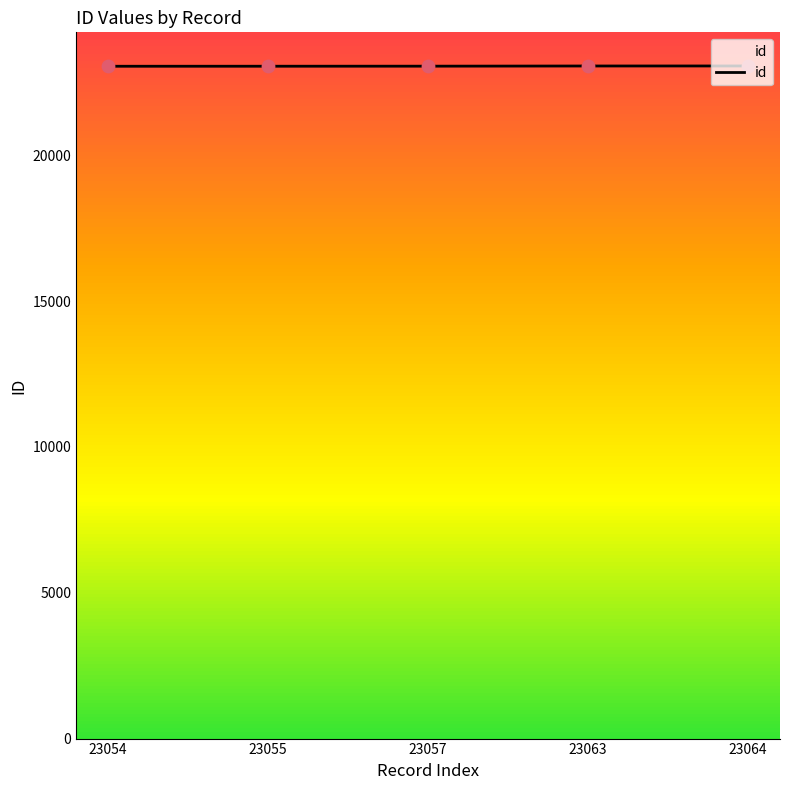

Approximately how many times larger is the value at 23055 compared to 23063?

1.0